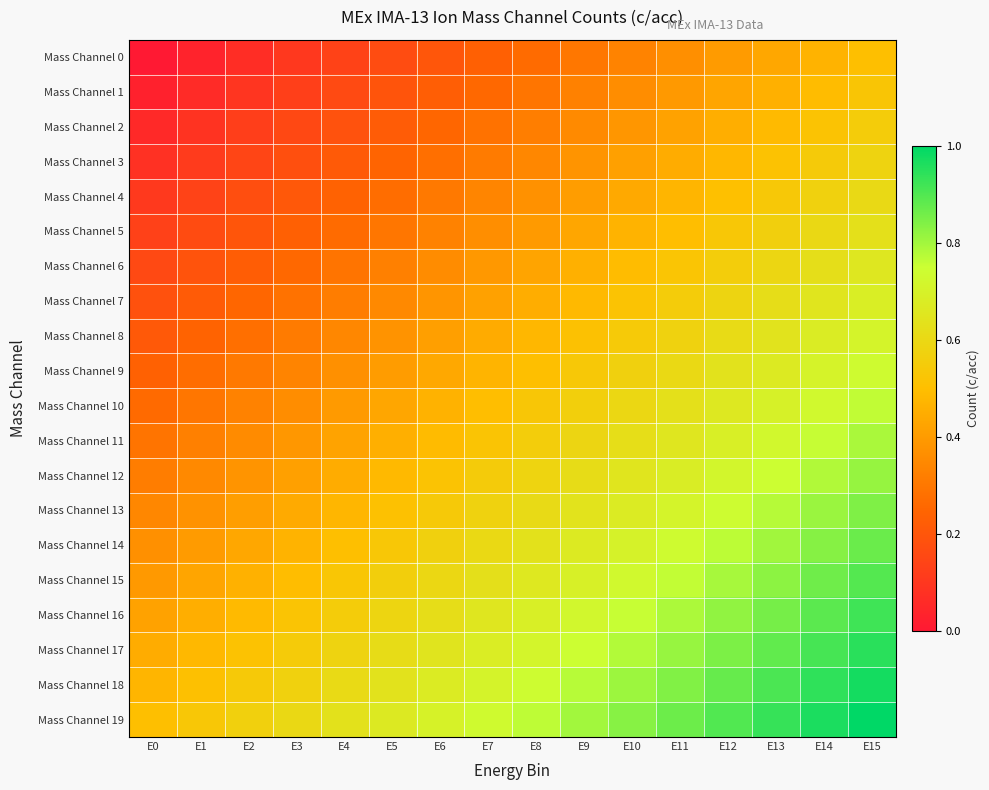

At which category is the sum across all series the highest?

E15